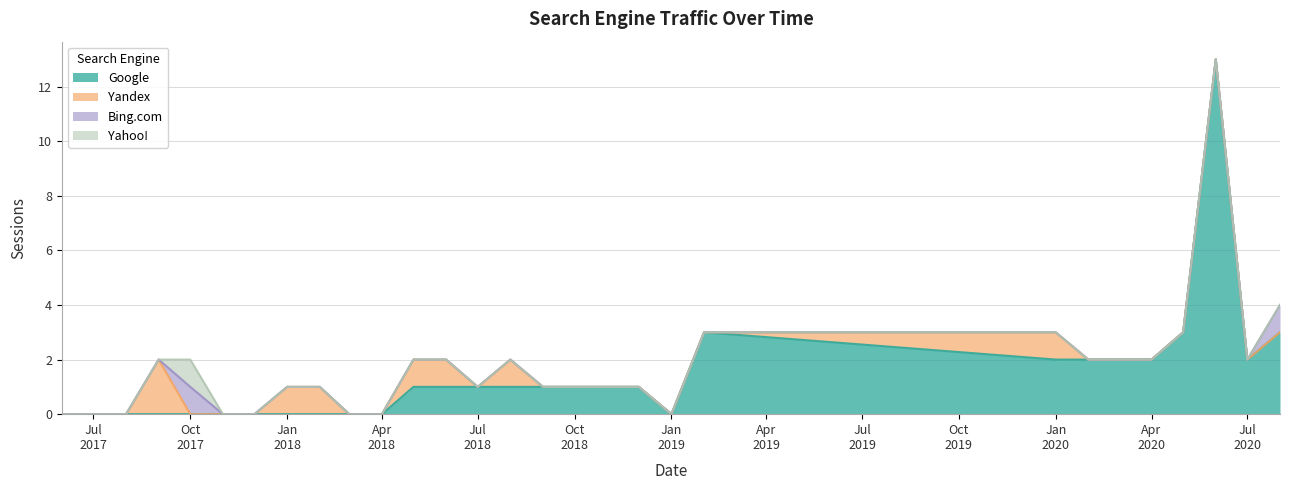

How many lines are shown in the chart?

4